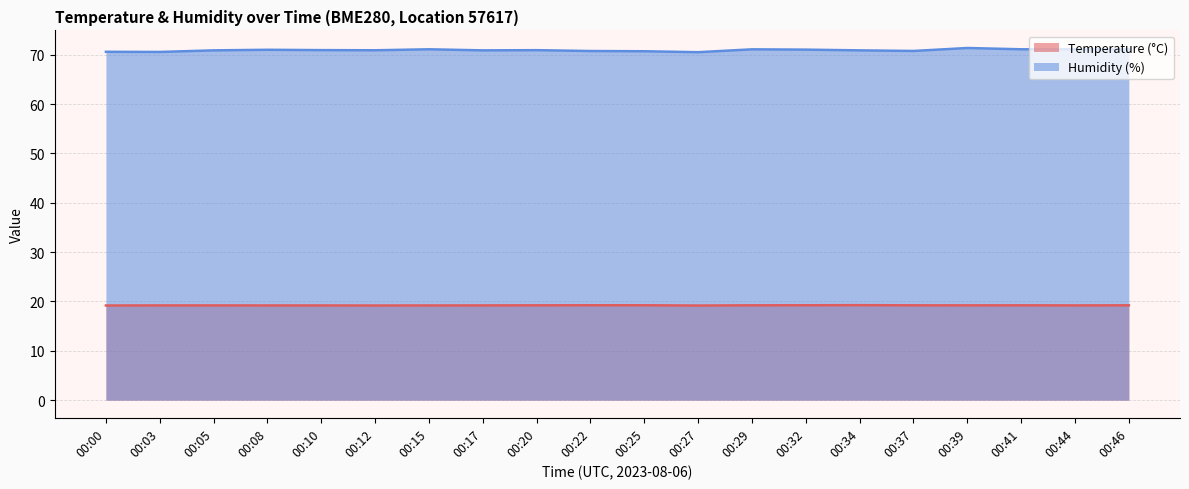

At 00:46, list the series in order from largest to smallest.

Humidity (%), Temperature (°C)